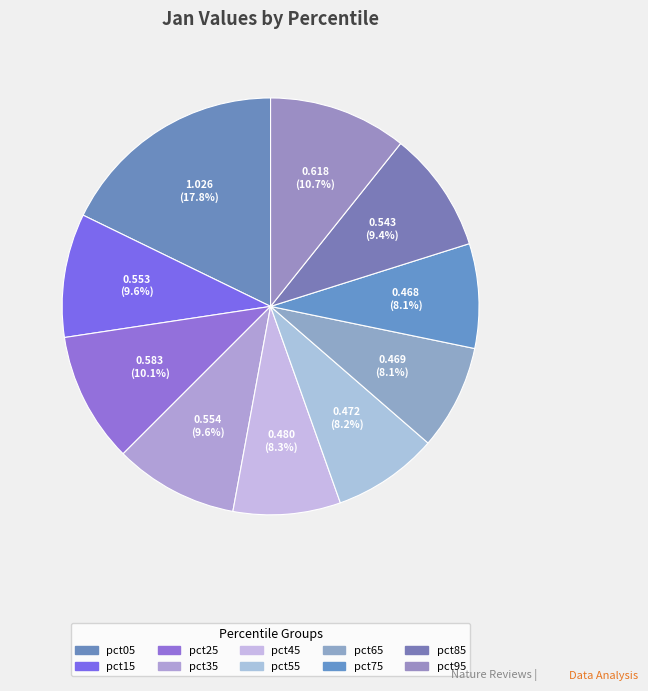

True or false: pct15 accounts for 1% of the total.

False